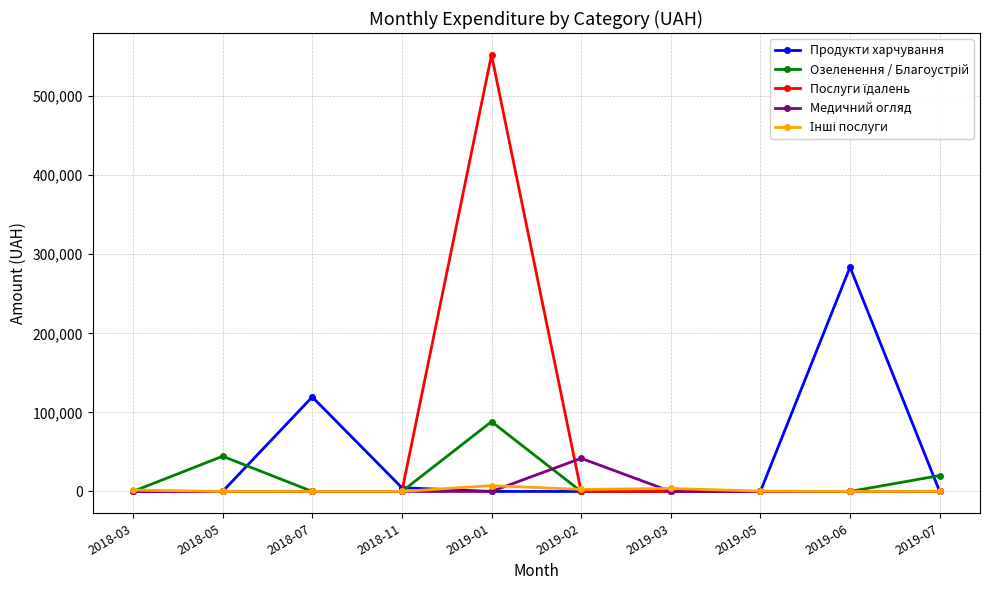

What is the greatest value displayed?

552272.6